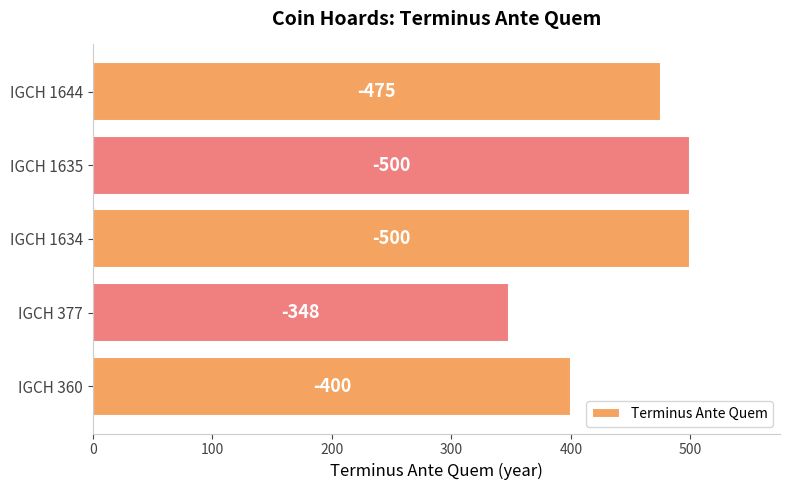

How many bars are there in total?

5